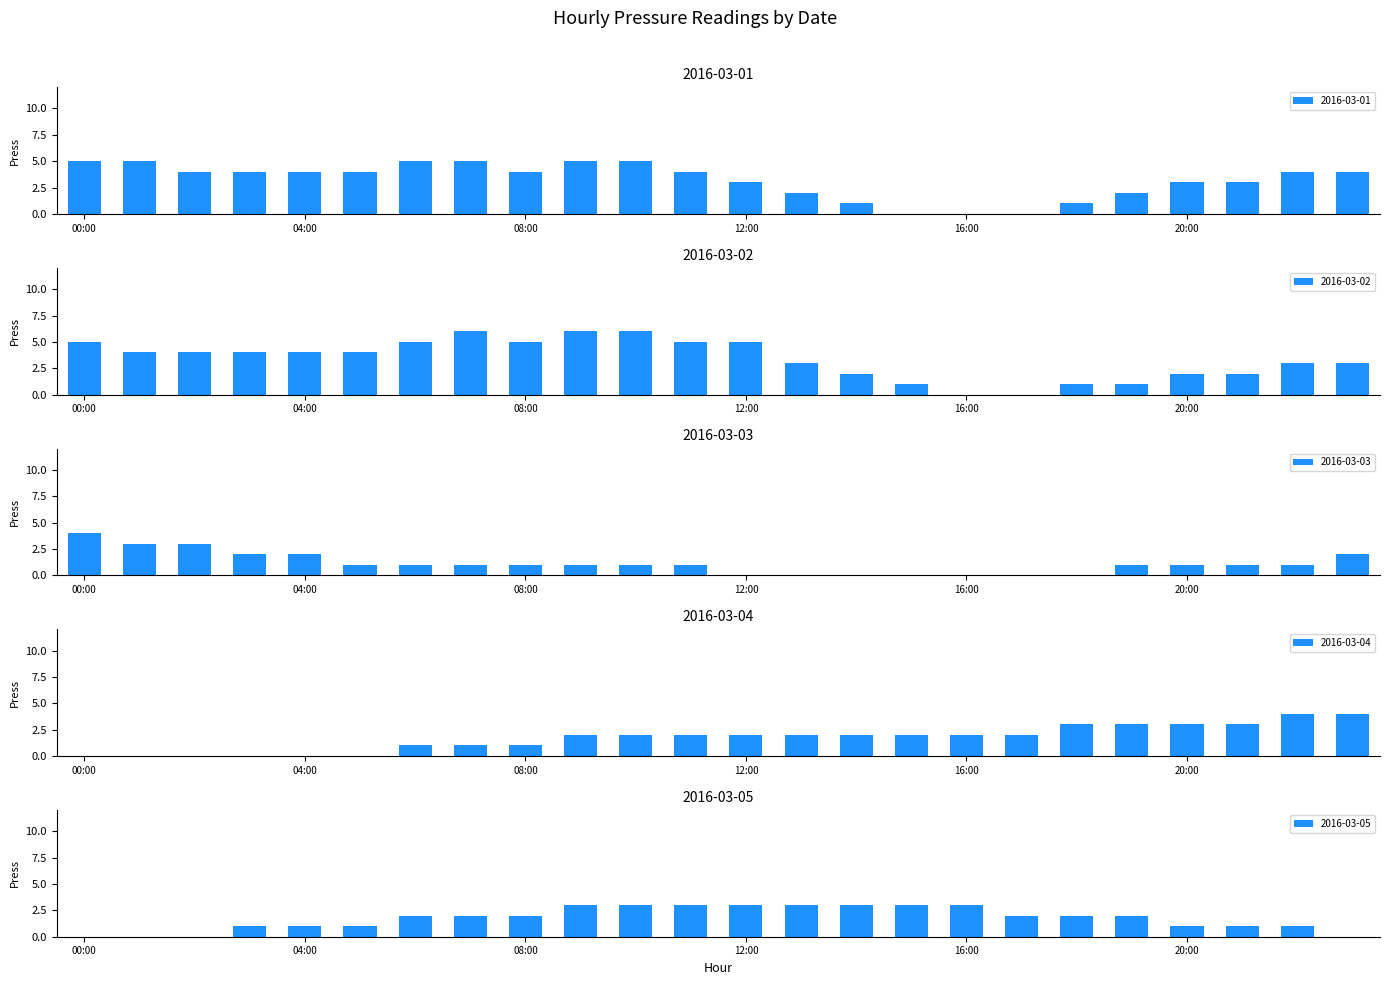

What is the total value across all series at 15?

6